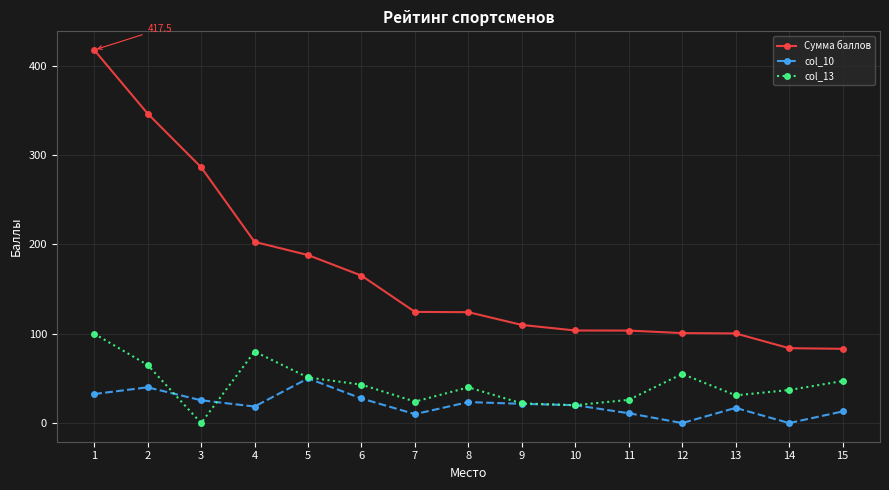

True or false: col_10 and Сумма баллов intersect in this chart.

False